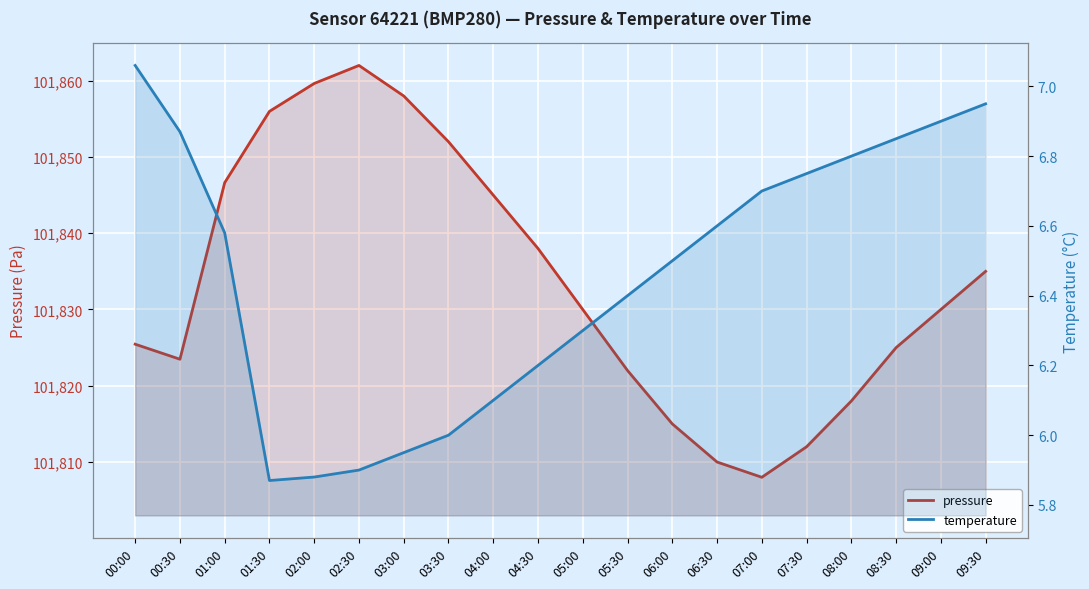

What is the difference between the second highest and second lowest values in the temperature series?

1.1